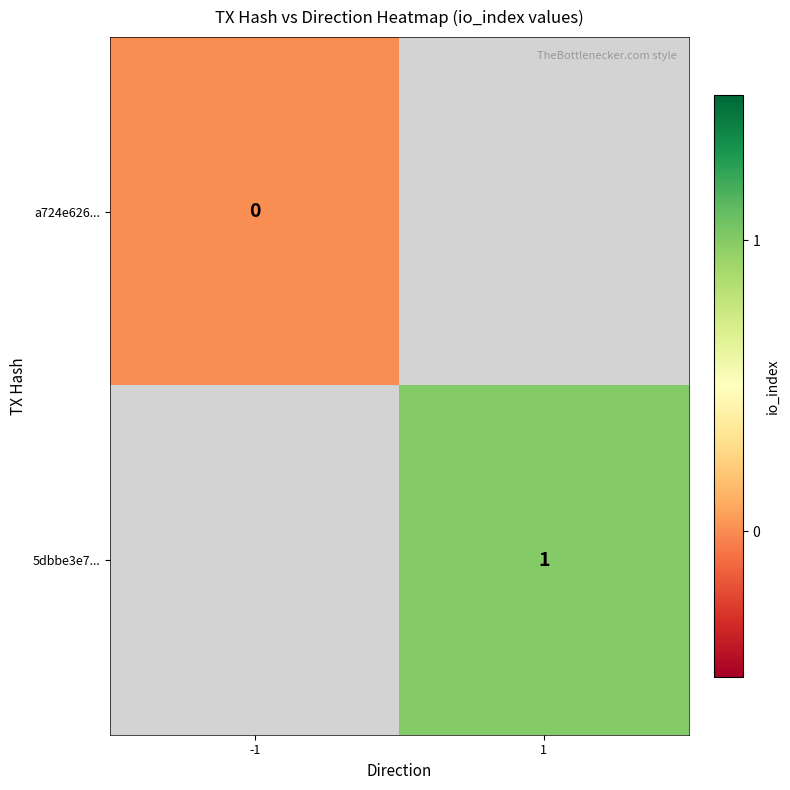

How many categories are shown in the chart?

2